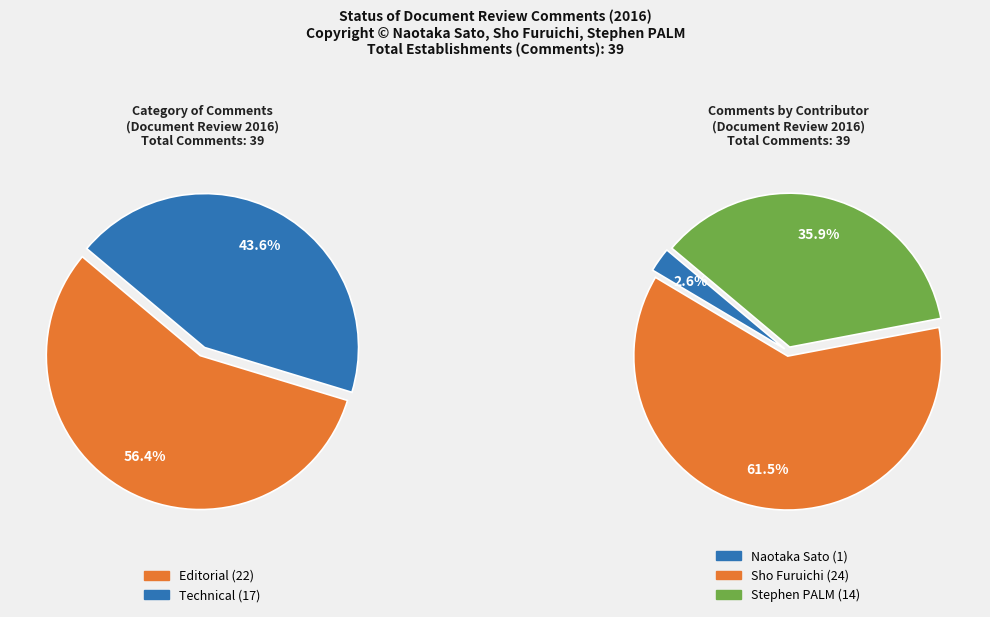

Is the sum of Editorial and Technical greater than half?

Yes